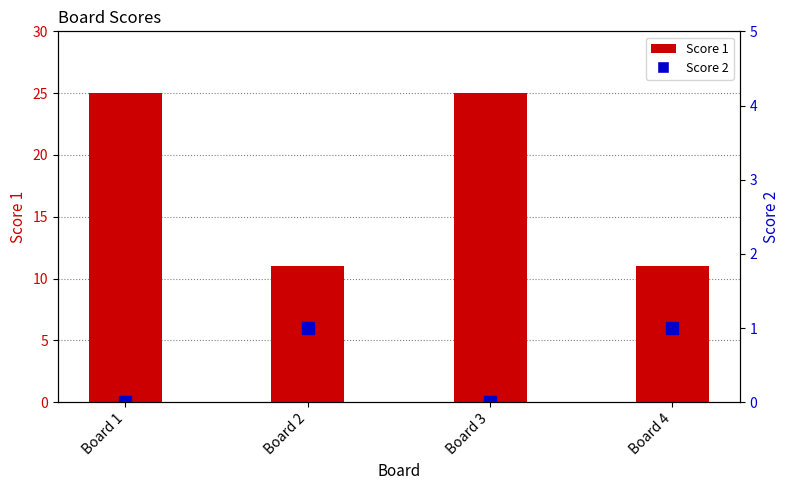

Read the Score 1 value at Board 2.

11